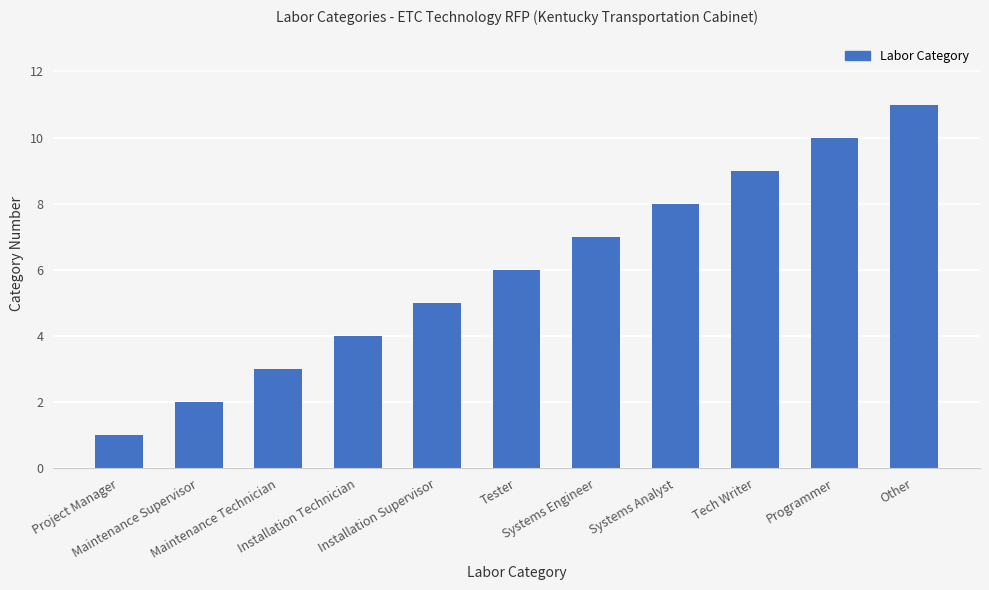

What is the sum of all values?

66